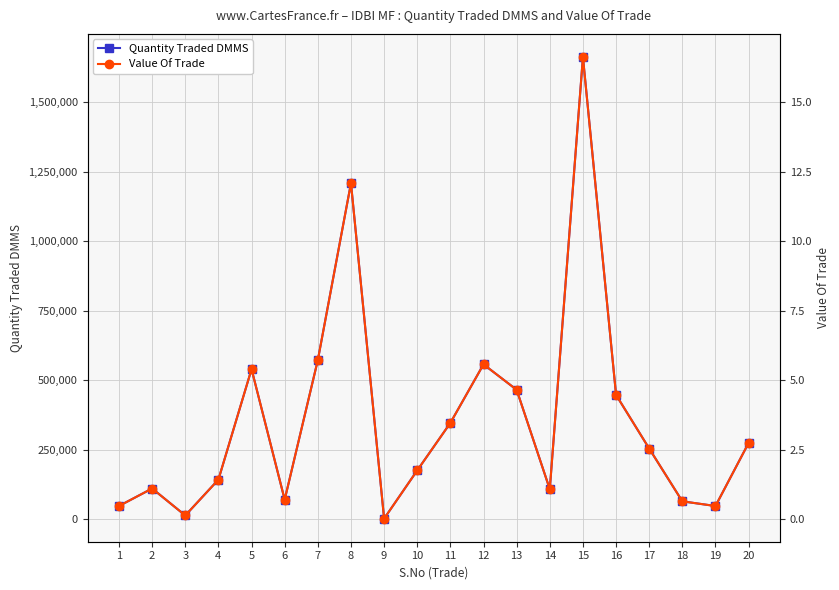

True or false: Quantity Traded DMMS has a value of 31052.2 at 14.

False